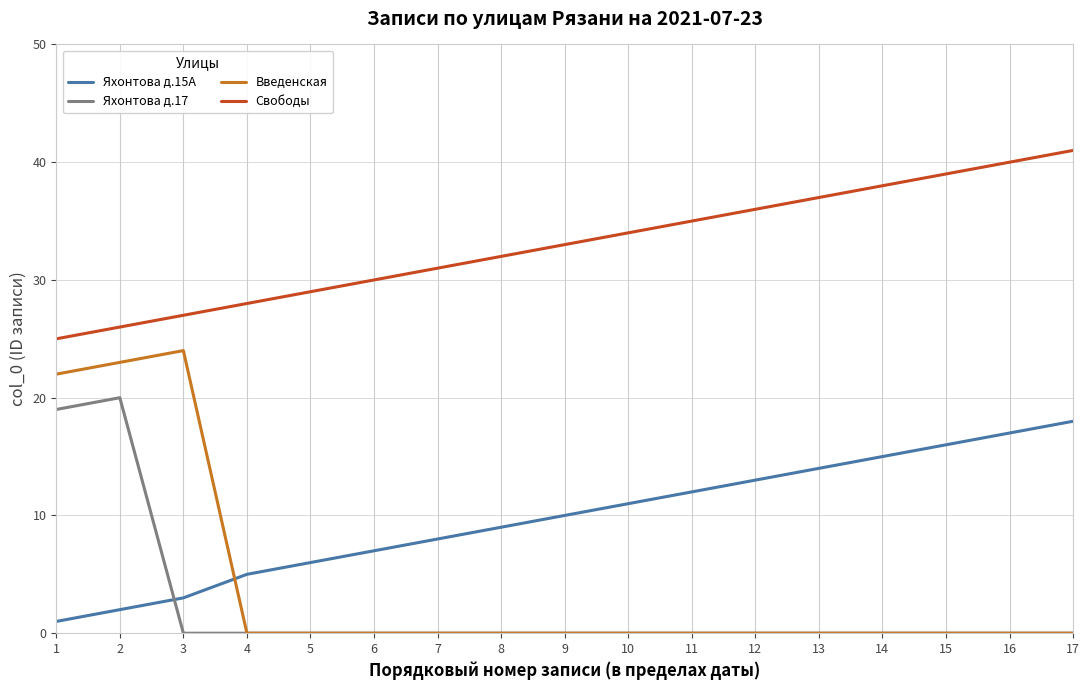

Which category has the highest value in the Свободы series?

17